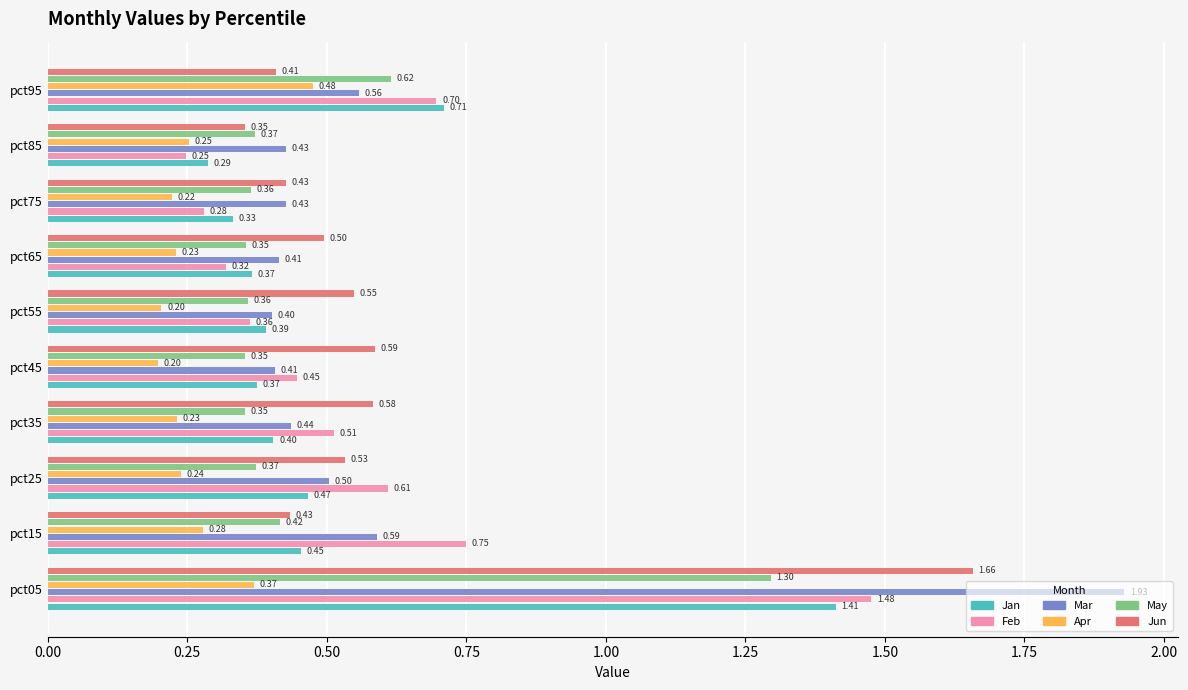

What is the average value of the May series?

0.5